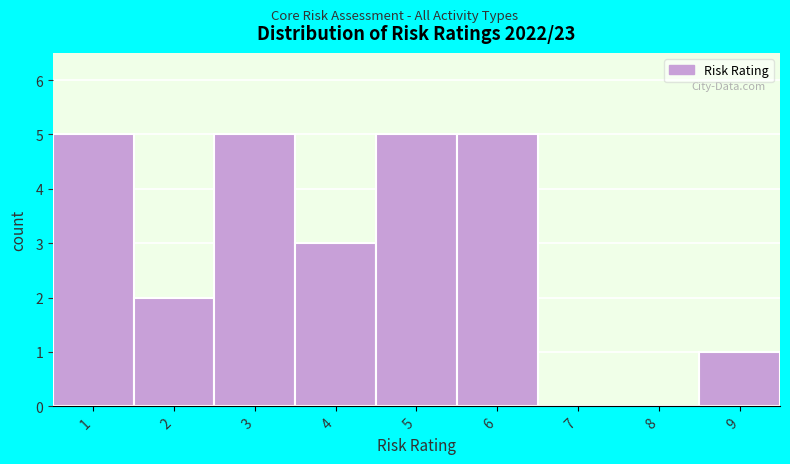

Reading left to right, list every bar in this chart as the range it spans on the x-axis followed by its height. The values are not printed on the chart, so give them approximately, as read against the axis.

0.5 to 1.5: 5
1.5 to 2.5: 2
2.5 to 3.5: 5
3.5 to 4.5: 3
4.5 to 5.5: 5
5.5 to 6.5: 5
6.5 to 7.5: 0
7.5 to 8.5: 0
8.5 to 9.5: 1